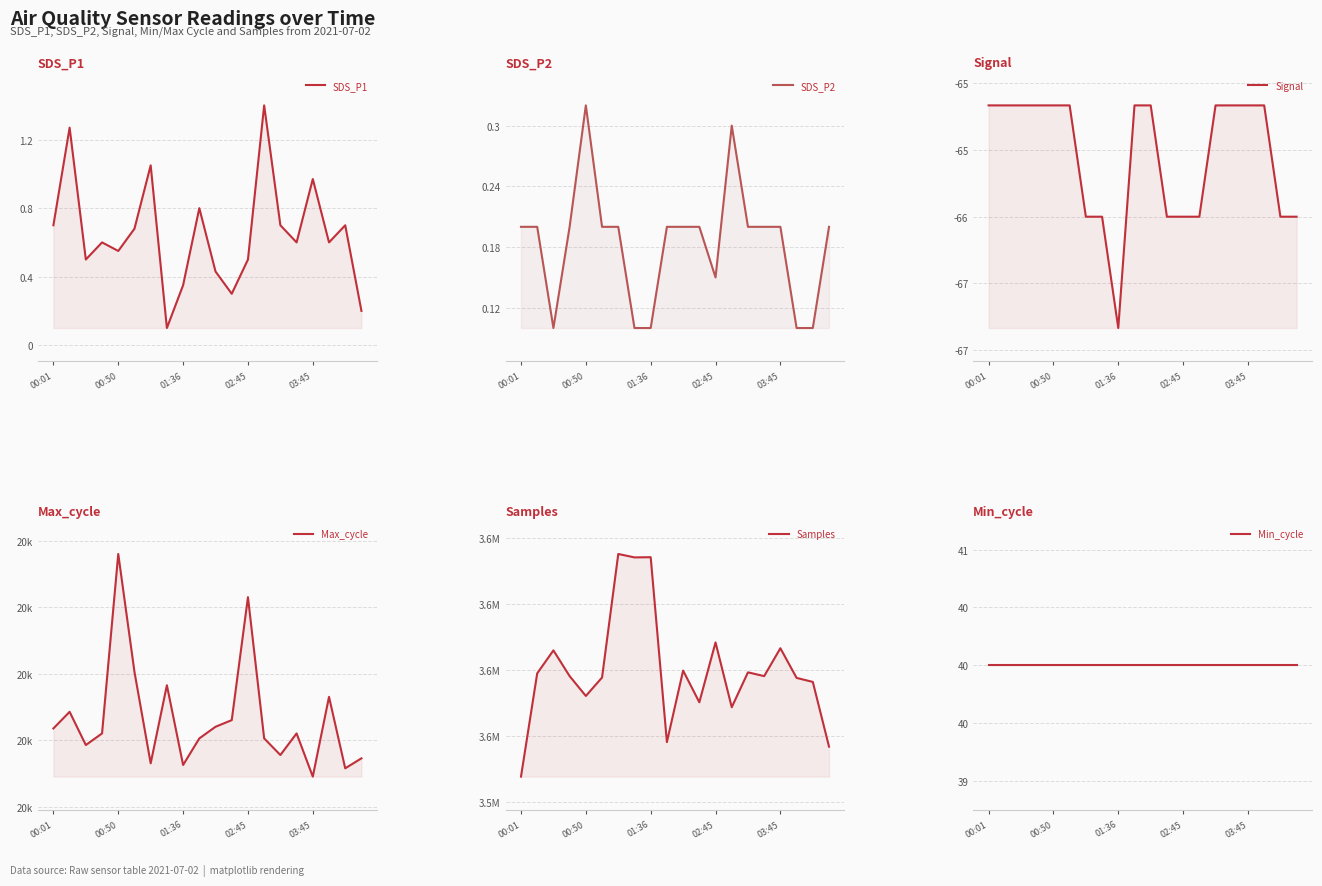

What is the difference between the highest and lowest values at 13?

3564475.0